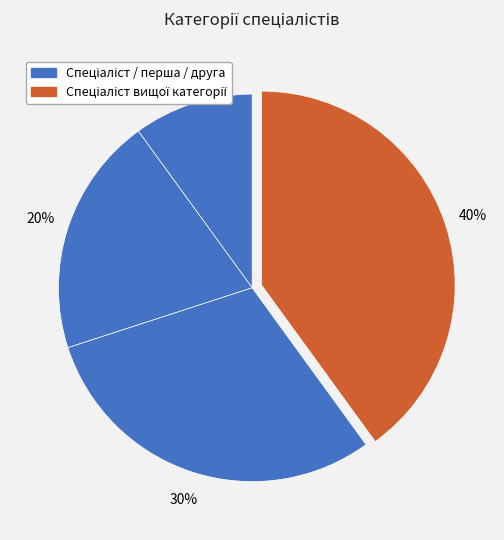

Which category has the smallest portion of the pie?

Спеціаліст